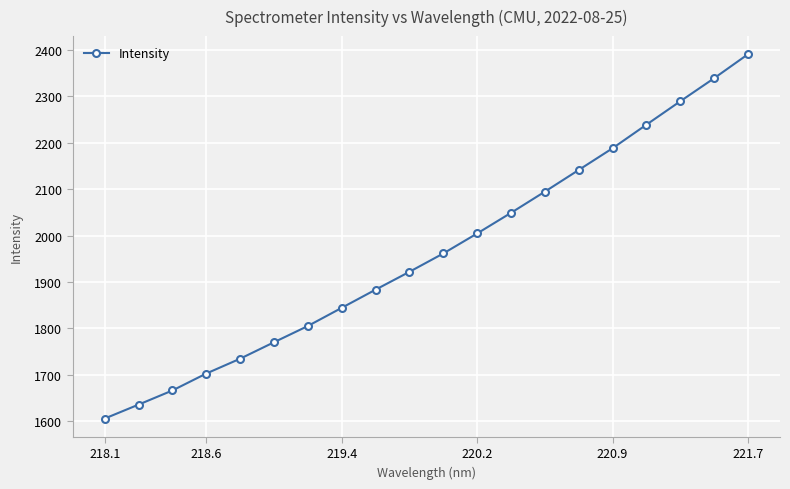

What is the sum of all values?

39265.7